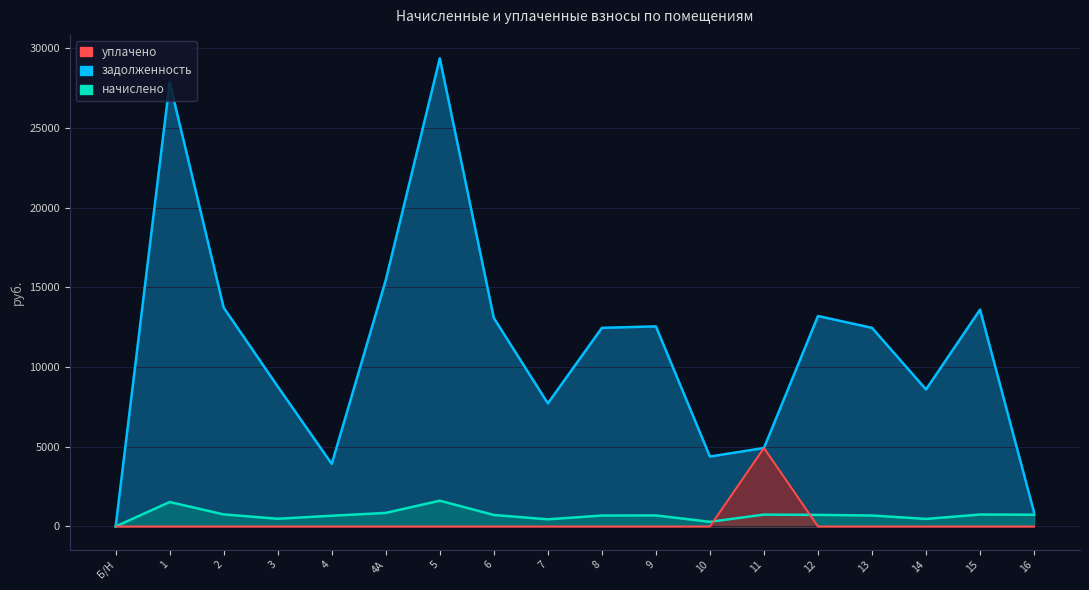

What is the difference between the highest and lowest values at 2?

13730.3